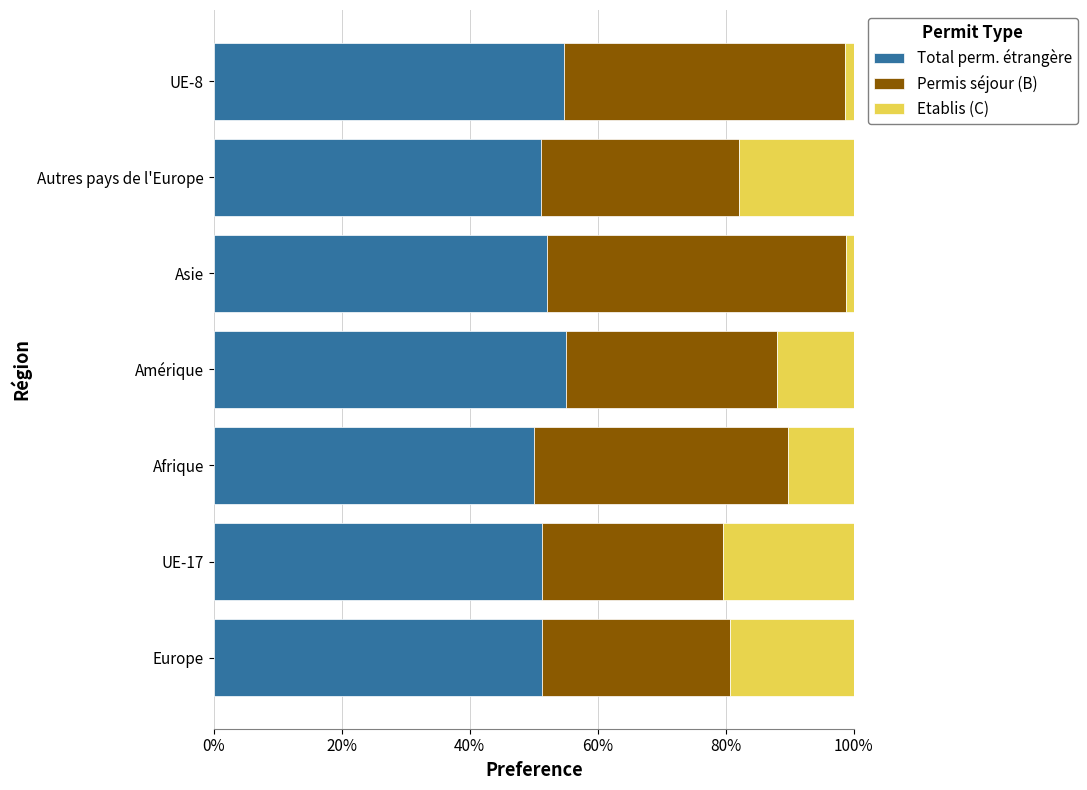

Is it true that Total perm. étrangère equals 23.2 at Europe?

False